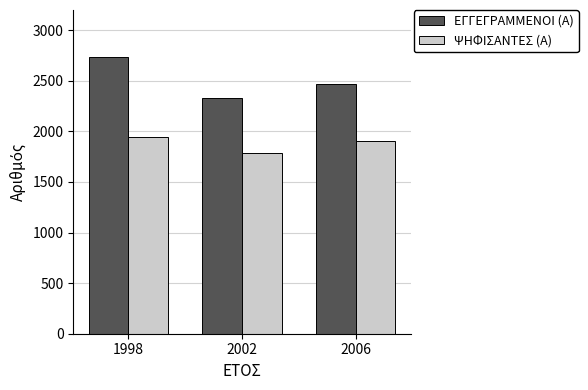

The ΕΓΓΕΓΡΑΜΜΕΝΟΙ (Α) series shows 831 at 2006. True or false?

False